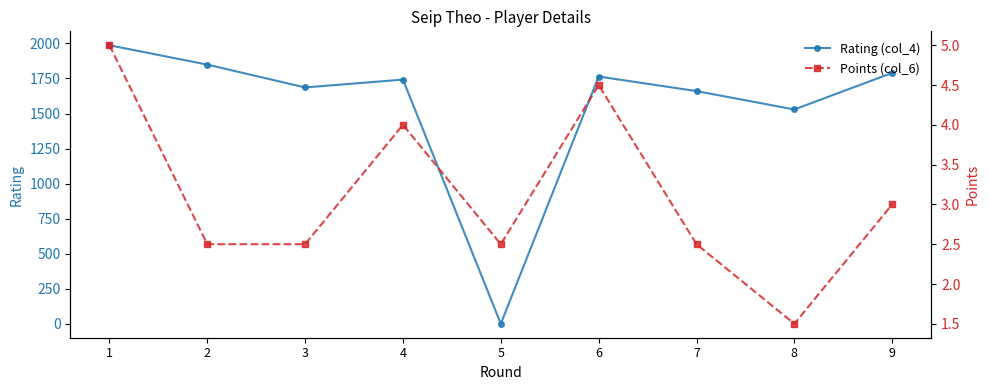

What is the value of the Points (col_6) point at the 8th from the left?

1.5